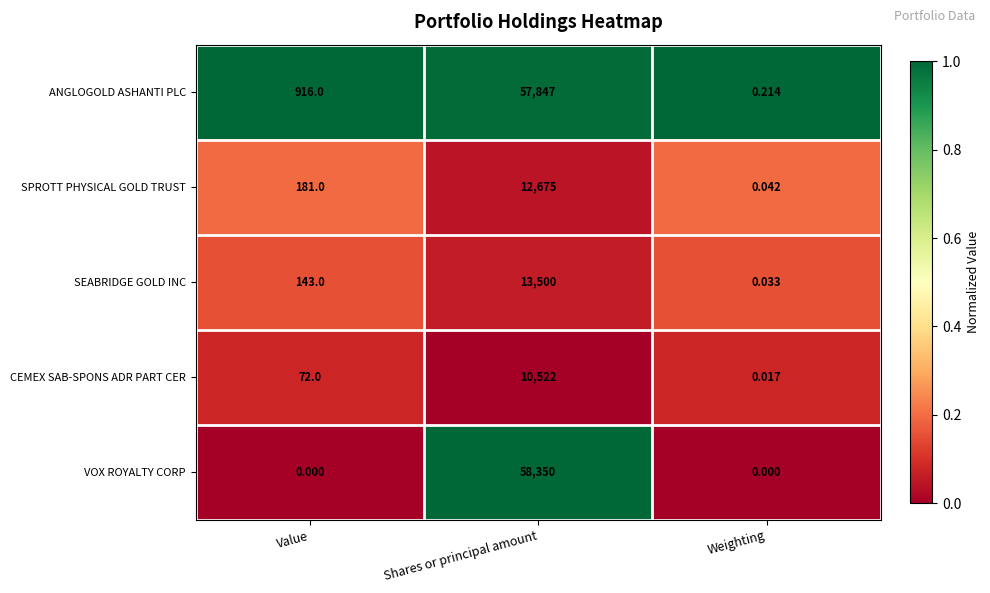

Which label corresponds to the largest value in the chart?

Shares or principal amount